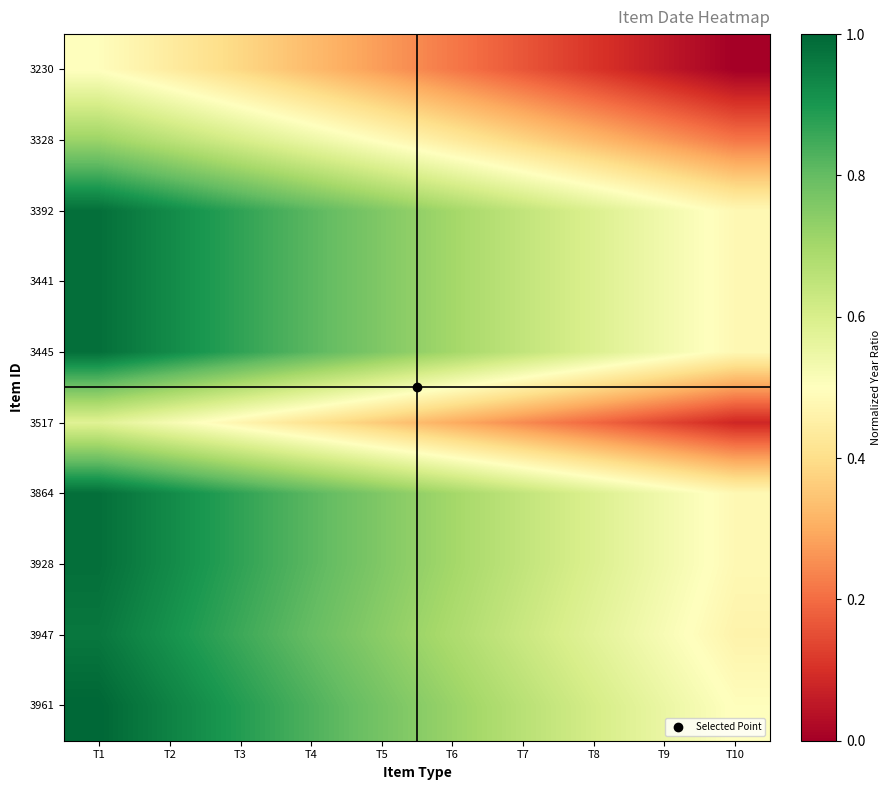

Which has a higher value, T1 or T6?

T1